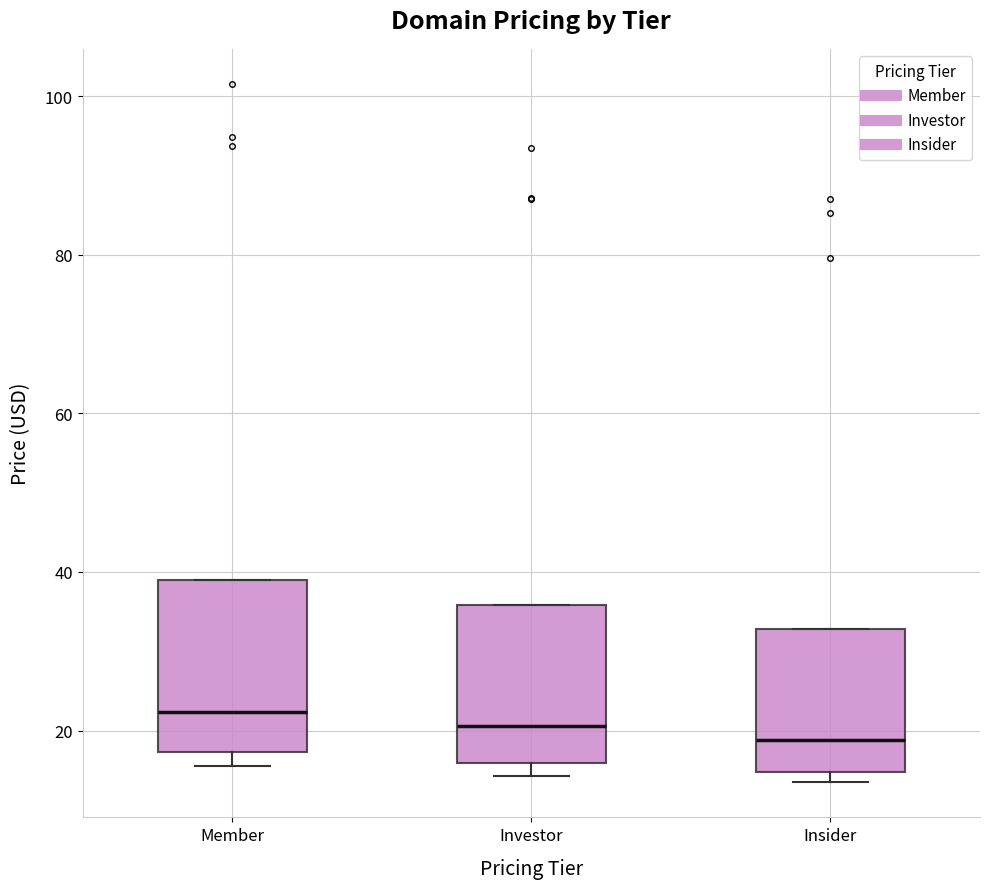

Where is the lower edge of the box for Investor on the y-axis? The values are not printed on the chart, so give them approximately, as read against the axis.

16